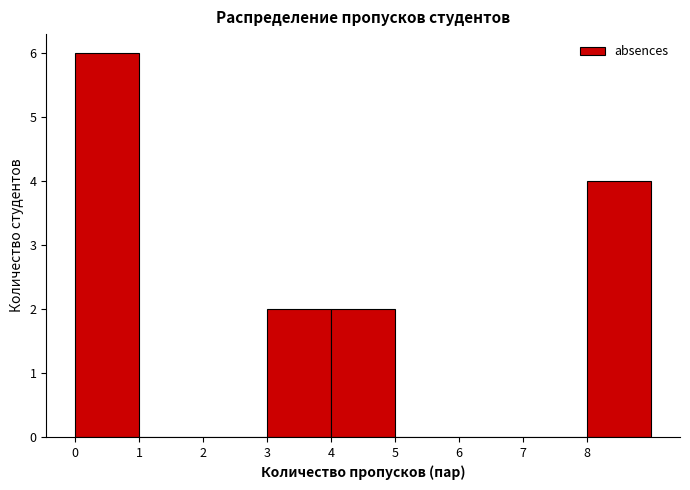

Reading left to right, list every bar in this chart as the range it spans on the x-axis followed by its height. The values are not printed on the chart, so give them approximately, as read against the axis.

0 to 1: 6
1 to 2: 0
2 to 3: 0
3 to 4: 2
4 to 5: 2
5 to 6: 0
6 to 7: 0
7 to 8: 0
8 to 9: 4